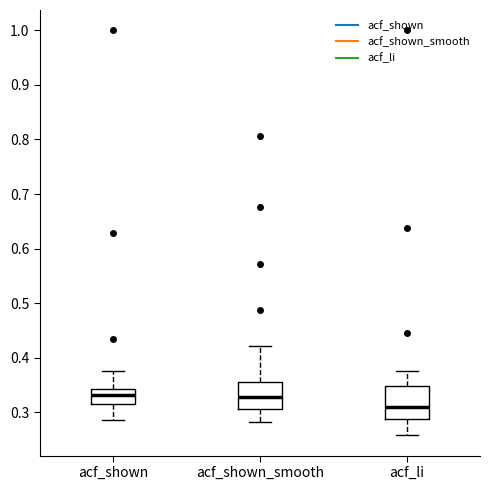

Which box is the tallest, from its lower edge to its upper edge?

acf_li